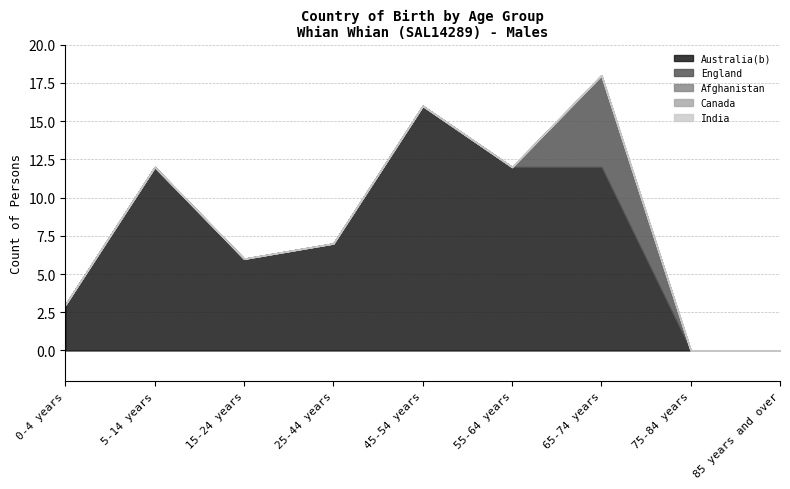

Rank the categories by Afghanistan value from lowest to highest.

0-4 years, 5-14 years, 15-24 years, 25-44 years, 45-54 years, 55-64 years, 65-74 years, 75-84 years, 85 years and over